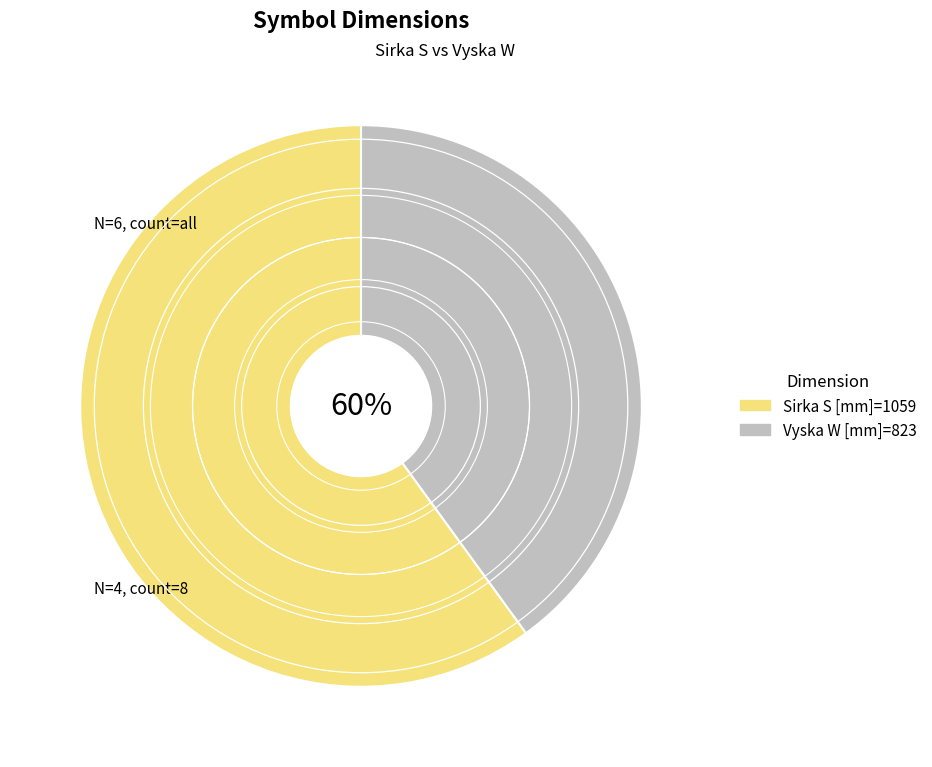

At OT106.3-2/5/2SF4-0, list the series in order from smallest to largest.

Vyska W [mm], Sirka S [mm]